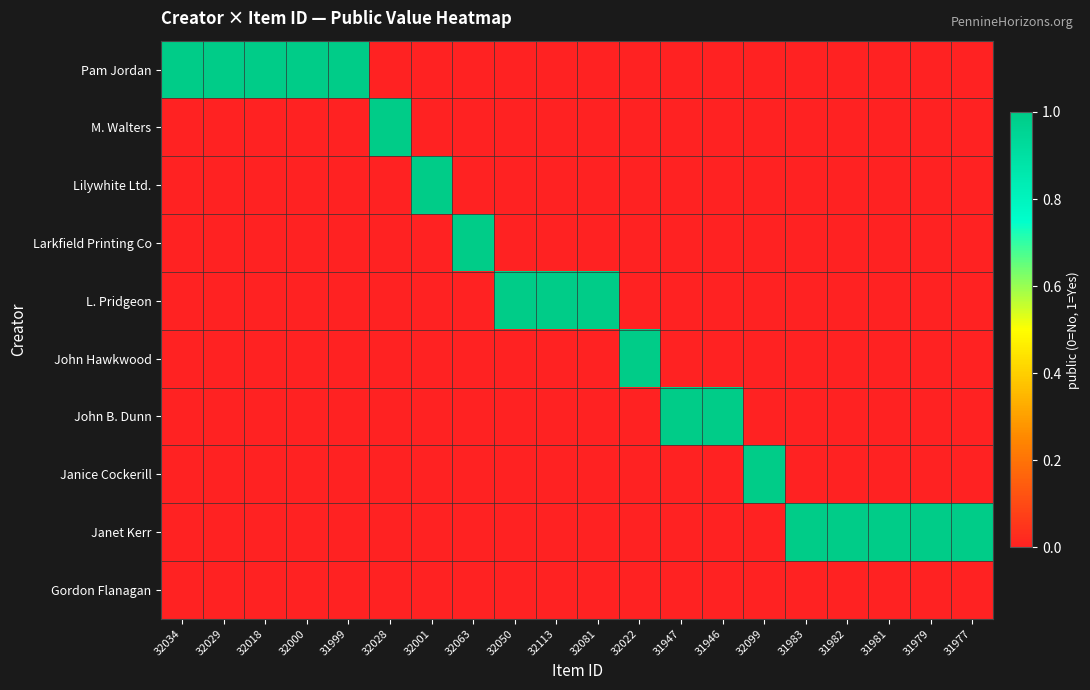

Between 32029 and 32081, which series saw the biggest shift?

Pam Jordan